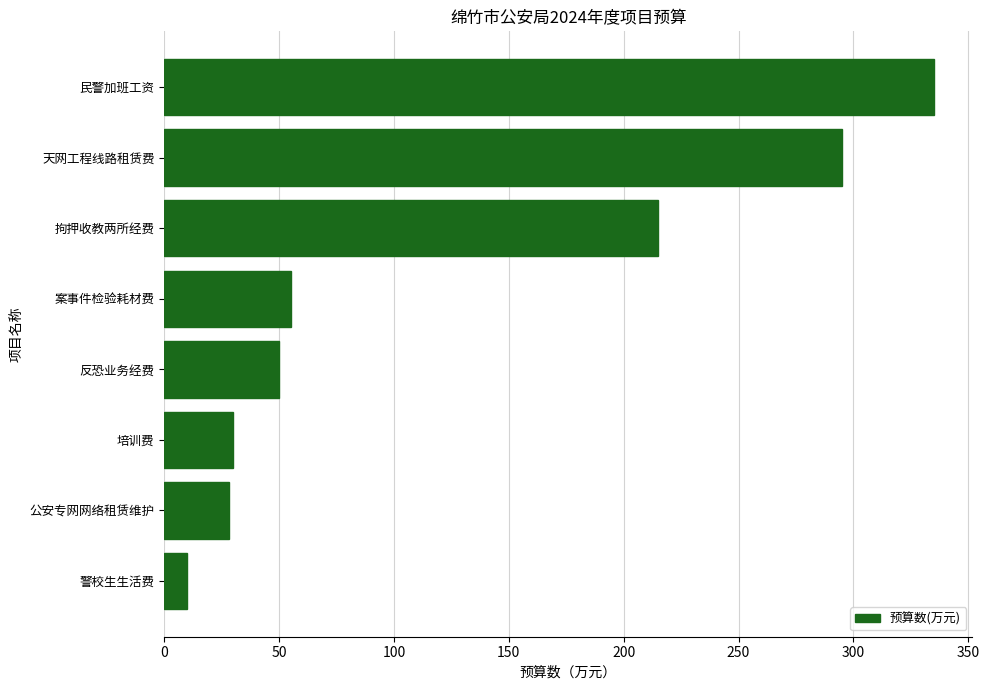

Reading top to bottom, transcribe all the data shown in this chart.

335	295	215	55	50	30	28	10